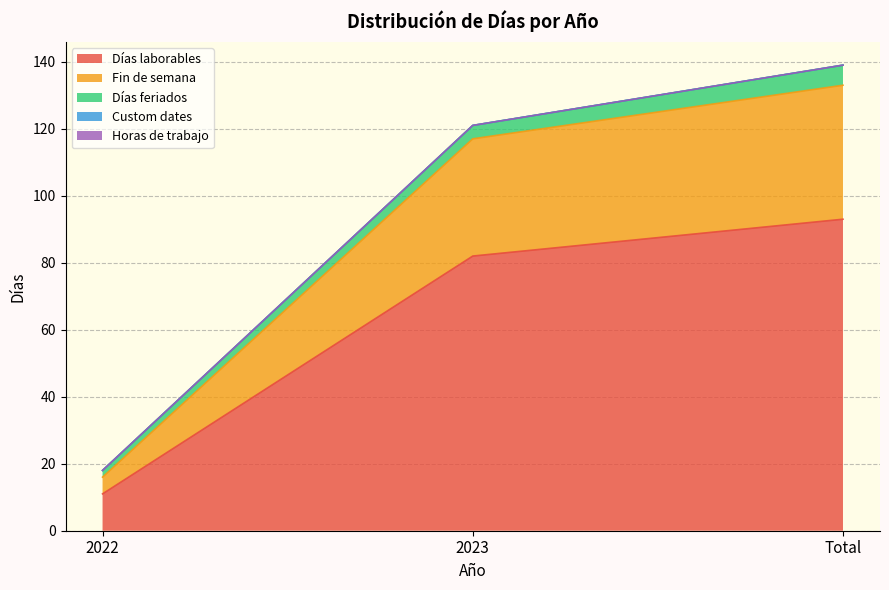

True or false: Fin de semana has a value of 5 at 2022.

True